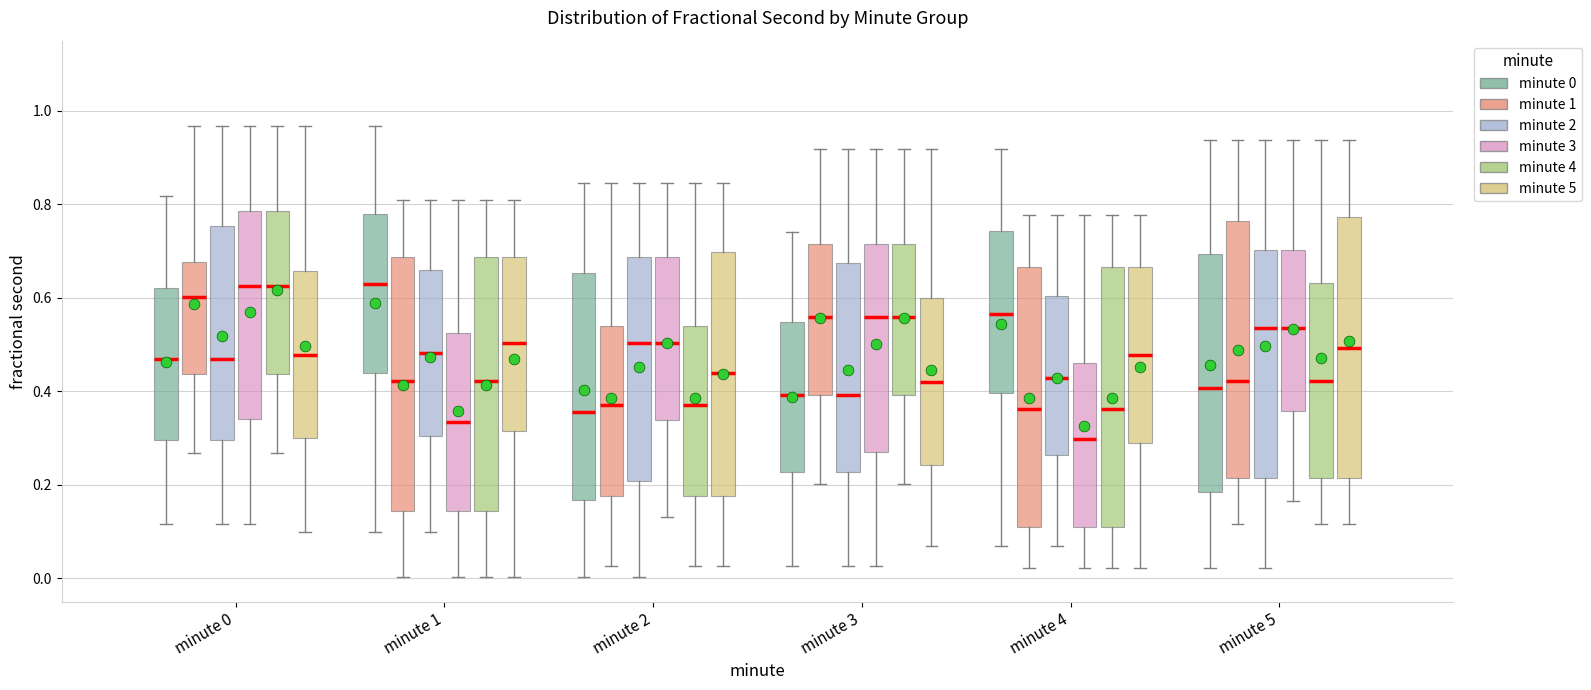

Reading left to right, transcribe this box plot: for each box, give where its median line is, the range the box spans, and where its two whiskers end, as read against the y-axis. The values are not printed on the chart, so give them approximately, as read against the axis.

minute 0 (minute 0): median 0.46, box 0.30 to 0.62, whiskers 0.12 to 0.82
minute 0 (minute 1): median 0.60, box 0.44 to 0.68, whiskers 0.26 to 0.96
minute 0 (minute 2): median 0.46, box 0.30 to 0.76, whiskers 0.12 to 0.96
minute 0 (minute 3): median 0.62, box 0.34 to 0.78, whiskers 0.12 to 0.96
minute 0 (minute 4): median 0.62, box 0.44 to 0.78, whiskers 0.26 to 0.96
minute 0 (minute 5): median 0.48, box 0.30 to 0.66, whiskers 0.10 to 0.96
minute 1 (minute 0): median 0.62, box 0.44 to 0.78, whiskers 0.10 to 0.96
minute 1 (minute 1): median 0.42, box 0.14 to 0.68, whiskers 0.00 to 0.80
minute 1 (minute 2): median 0.48, box 0.30 to 0.66, whiskers 0.10 to 0.80
minute 1 (minute 3): median 0.34, box 0.14 to 0.52, whiskers 0.00 to 0.80
minute 1 (minute 4): median 0.42, box 0.14 to 0.68, whiskers 0.00 to 0.80
minute 1 (minute 5): median 0.50, box 0.32 to 0.68, whiskers 0.00 to 0.80
minute 2 (minute 0): median 0.36, box 0.16 to 0.66, whiskers 0.00 to 0.84
minute 2 (minute 1): median 0.38, box 0.18 to 0.54, whiskers 0.02 to 0.84
minute 2 (minute 2): median 0.50, box 0.20 to 0.68, whiskers 0.00 to 0.84
minute 2 (minute 3): median 0.50, box 0.34 to 0.68, whiskers 0.14 to 0.84
minute 2 (minute 4): median 0.38, box 0.18 to 0.54, whiskers 0.02 to 0.84
minute 2 (minute 5): median 0.44, box 0.18 to 0.70, whiskers 0.02 to 0.84
minute 3 (minute 0): median 0.40, box 0.22 to 0.54, whiskers 0.02 to 0.74
minute 3 (minute 1): median 0.56, box 0.40 to 0.72, whiskers 0.20 to 0.92
minute 3 (minute 2): median 0.40, box 0.22 to 0.68, whiskers 0.02 to 0.92
minute 3 (minute 3): median 0.56, box 0.28 to 0.72, whiskers 0.02 to 0.92
minute 3 (minute 4): median 0.56, box 0.40 to 0.72, whiskers 0.20 to 0.92
minute 3 (minute 5): median 0.42, box 0.24 to 0.60, whiskers 0.06 to 0.92
minute 4 (minute 0): median 0.56, box 0.40 to 0.74, whiskers 0.06 to 0.92
minute 4 (minute 1): median 0.36, box 0.10 to 0.66, whiskers 0.02 to 0.78
minute 4 (minute 2): median 0.42, box 0.26 to 0.60, whiskers 0.06 to 0.78
minute 4 (minute 3): median 0.30, box 0.10 to 0.46, whiskers 0.02 to 0.78
minute 4 (minute 4): median 0.36, box 0.10 to 0.66, whiskers 0.02 to 0.78
minute 4 (minute 5): median 0.48, box 0.28 to 0.66, whiskers 0.02 to 0.78
minute 5 (minute 0): median 0.40, box 0.18 to 0.70, whiskers 0.02 to 0.94
minute 5 (minute 1): median 0.42, box 0.22 to 0.76, whiskers 0.12 to 0.94
minute 5 (minute 2): median 0.54, box 0.22 to 0.70, whiskers 0.02 to 0.94
minute 5 (minute 3): median 0.54, box 0.36 to 0.70, whiskers 0.16 to 0.94
minute 5 (minute 4): median 0.42, box 0.22 to 0.64, whiskers 0.12 to 0.94
minute 5 (minute 5): median 0.50, box 0.22 to 0.78, whiskers 0.12 to 0.94